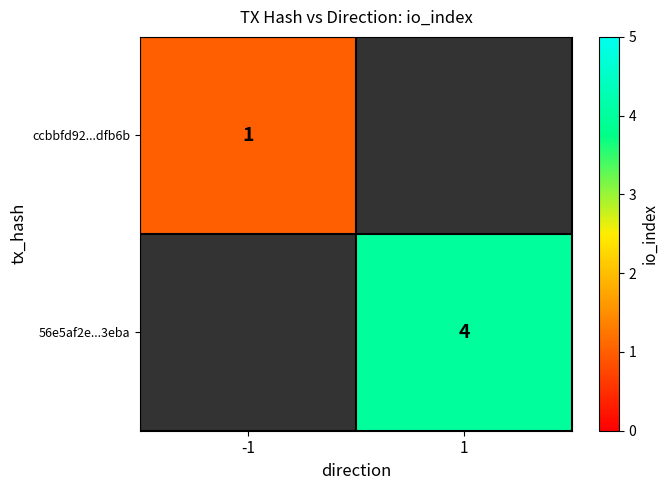

What is the minimum value shown in the chart?

1.0